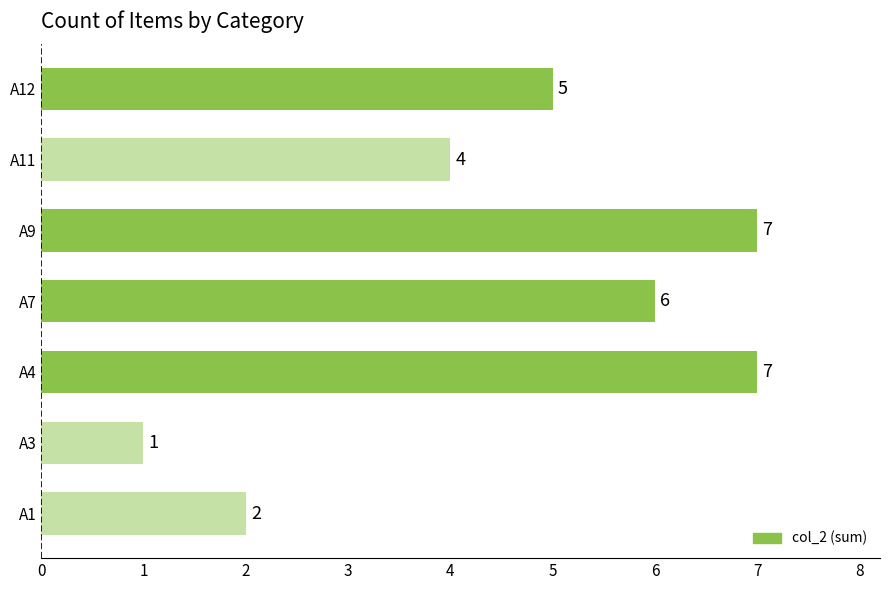

What is the change in value from A11 to A12?

+1